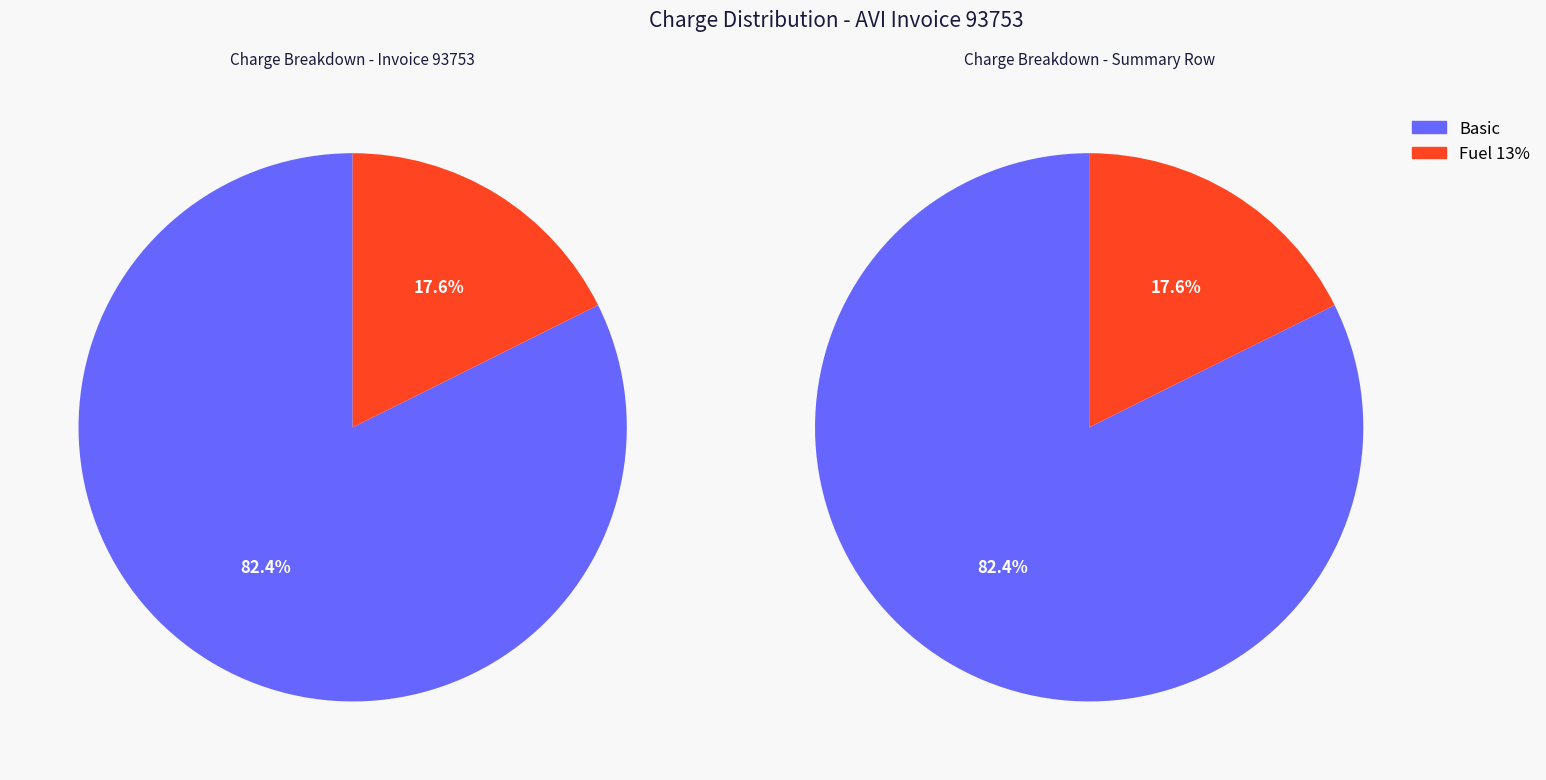

How many slices are in this pie chart?

2